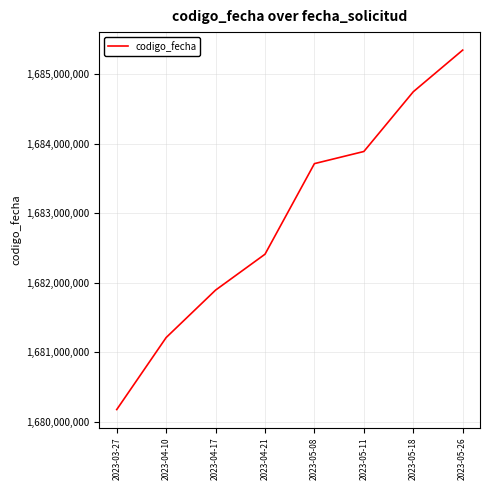

Is it true that the value at 2023-05-18 is 403293294?

False